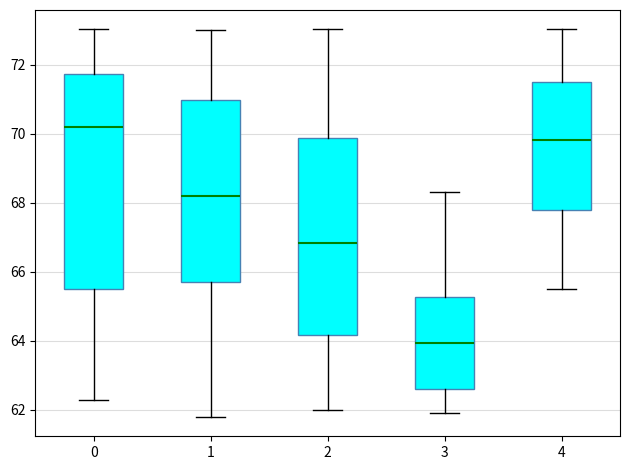

Reading left to right, read every box against the y-axis: the position of its median line, the range the box covers, and the ends of its whiskers. The values are not printed on the chart, so give them approximately, as read against the axis.

0: median 70.2, box 65.4 to 71.8, whiskers 62.2 to 73.0
1: median 68.2, box 65.8 to 71.0, whiskers 61.8 to 73.0
2: median 66.8, box 64.2 to 69.8, whiskers 62.0 to 73.0
3: median 64.0, box 62.6 to 65.2, whiskers 62.0 to 68.4
4: median 69.8, box 67.8 to 71.6, whiskers 65.6 to 73.0